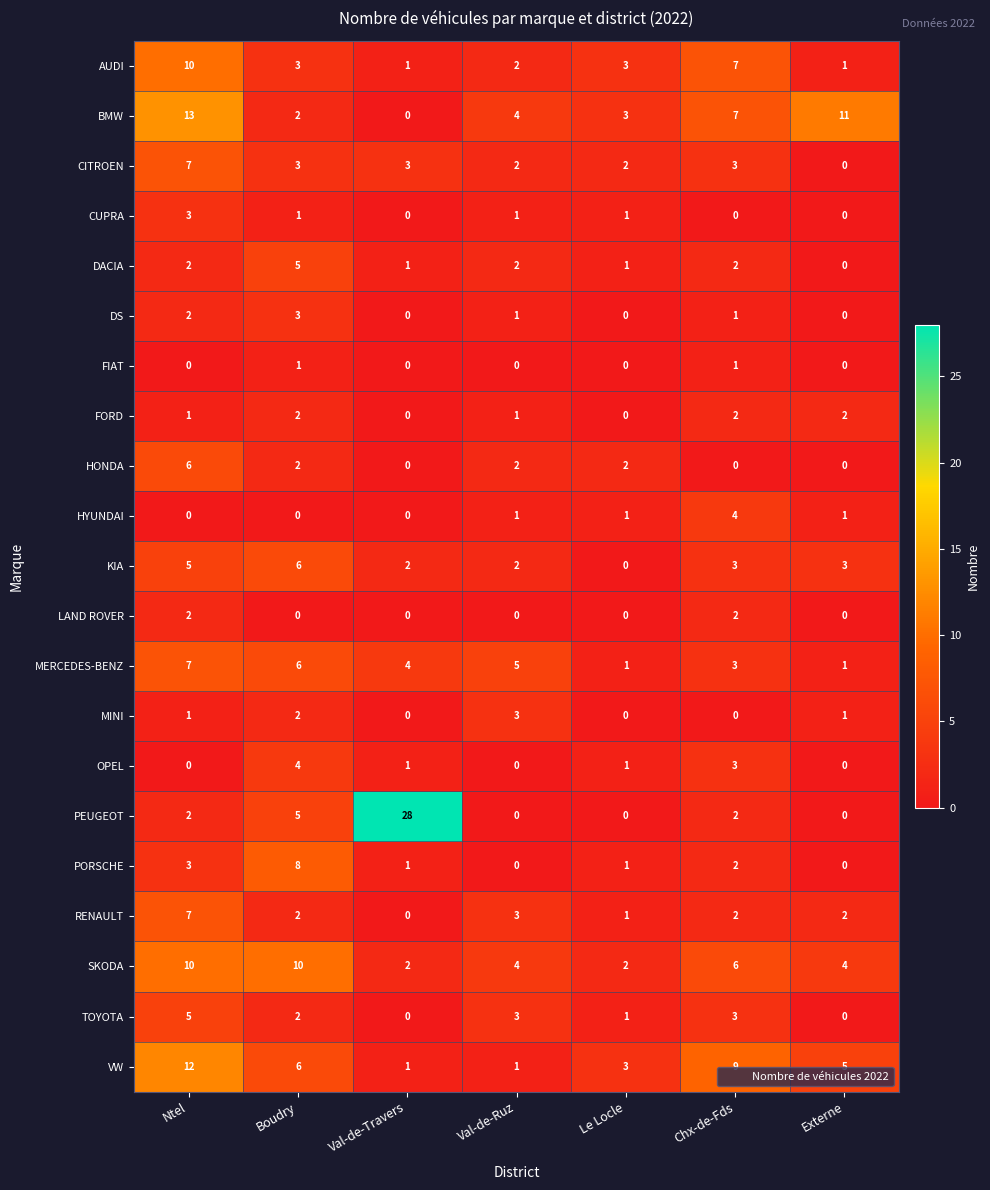

What is the difference between the maximum and second lowest values in the AUDI series?

9